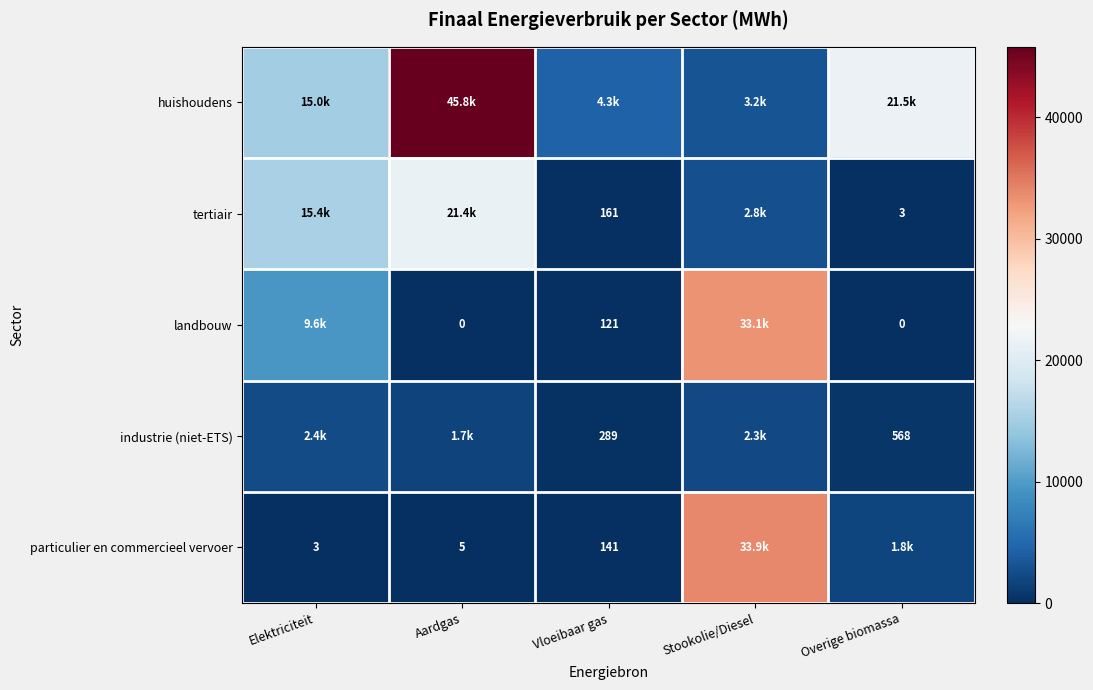

The value of industrie (niet-ETS) at Vloeibaar gas is 289.4. True or false?

True